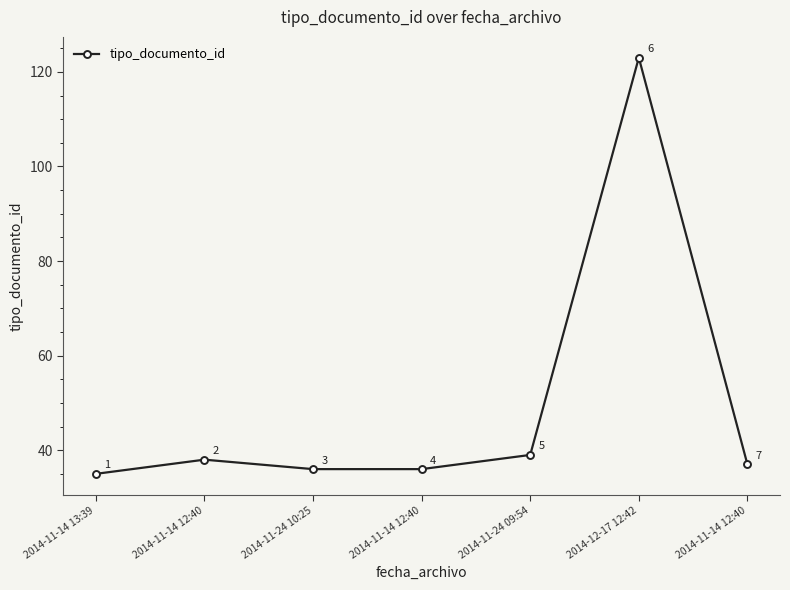

At which label is the value closest to 79?

2014-11-24 09:54